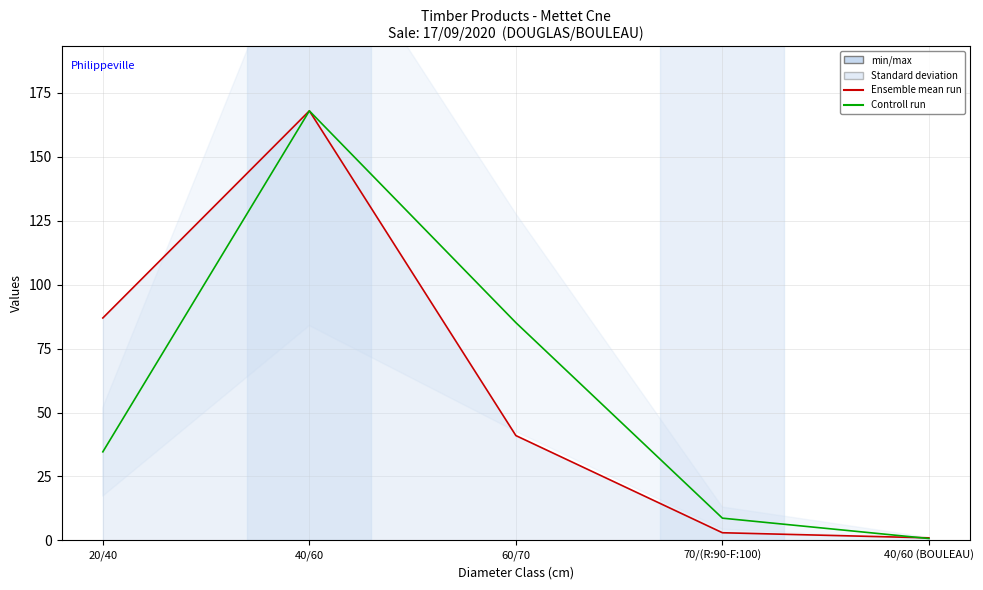

Which has a higher value, 40/60 (BOULEAU) or 20/40?

20/40